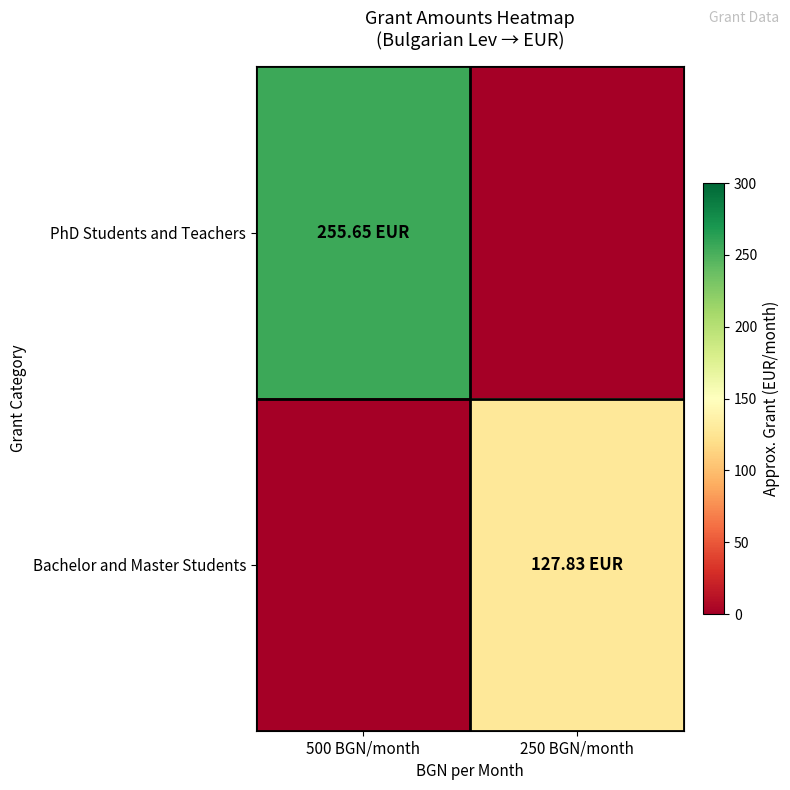

Rank the series at 500 BGN/month from highest to lowest value.

PhD Students and Teachers, Bachelor and Master Students